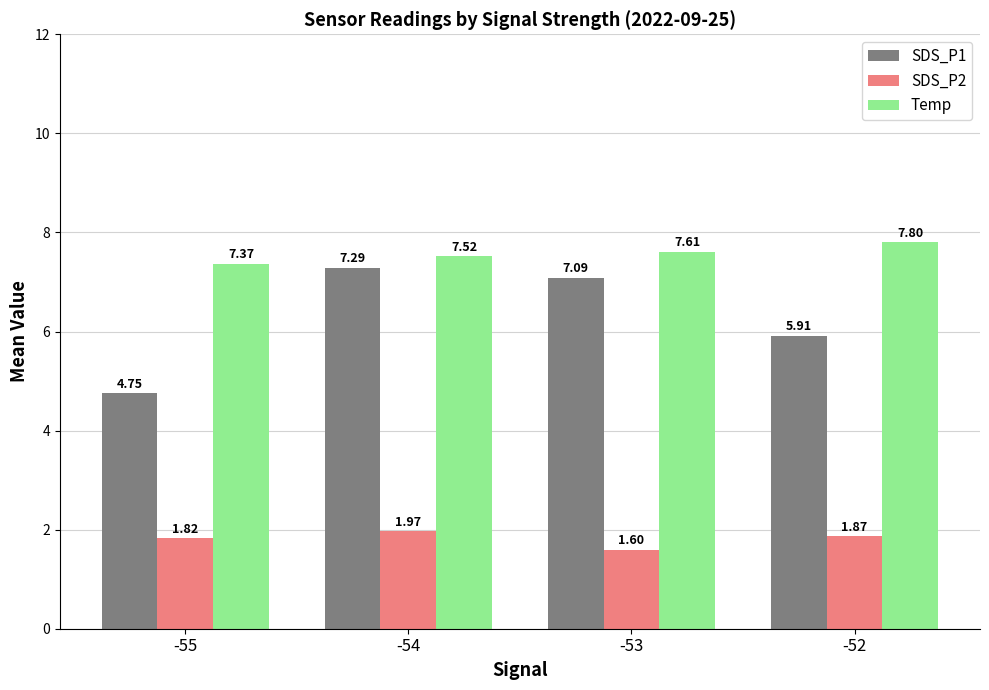

Does the chart contain stacked bars?

No